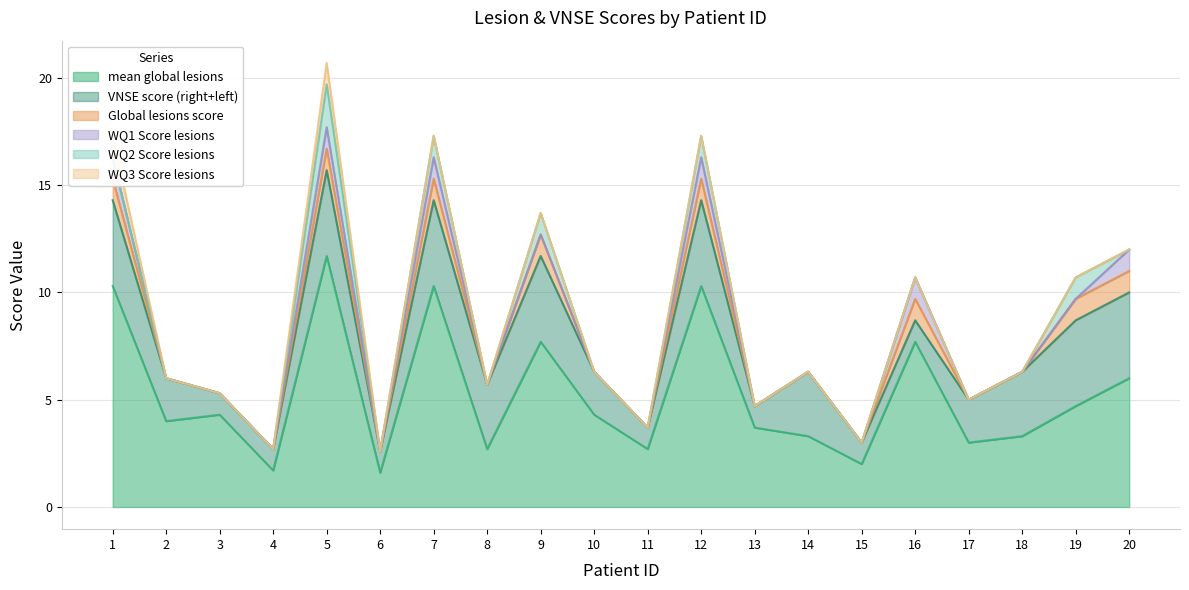

At which label is WQ1_Score_lesions closest to 0?

2